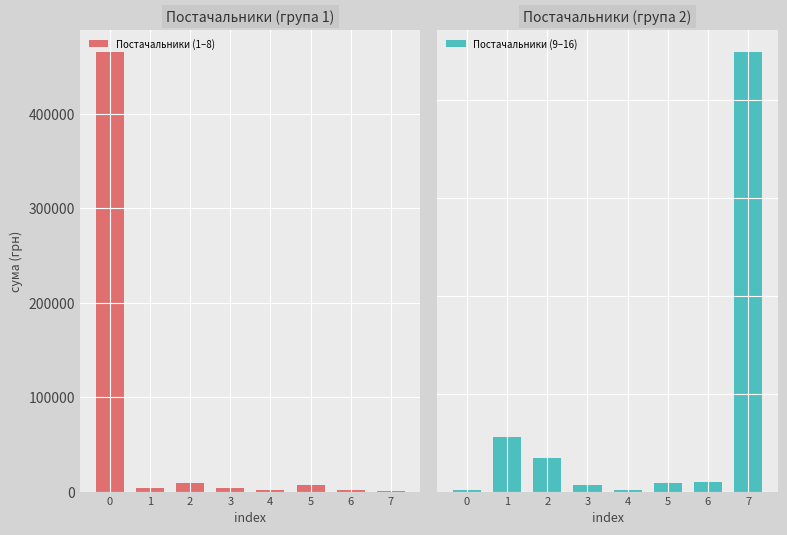

Reading left to right, list all the values displayed in this chart.

Постачальники (1–8): 0=465662.5	1=3612.7	2=8967.0	3=4078.1	4=2130.0	5=6778.4	6=1169.2	7=177.0
Постачальники (9–16): 0=355.0	1=11162.1	2=6855.9	3=1382.0	4=286.0	5=1850.6	6=1873.9	7=90000.0